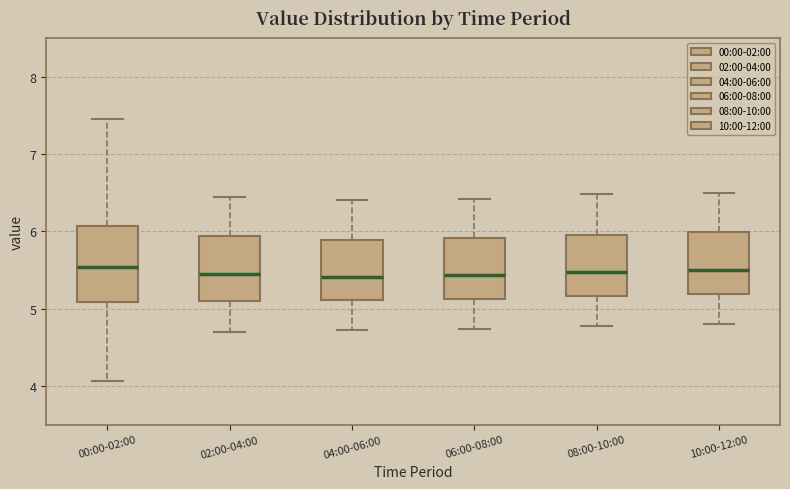

Which box is the tallest, from its lower edge to its upper edge?

00:00-02:00